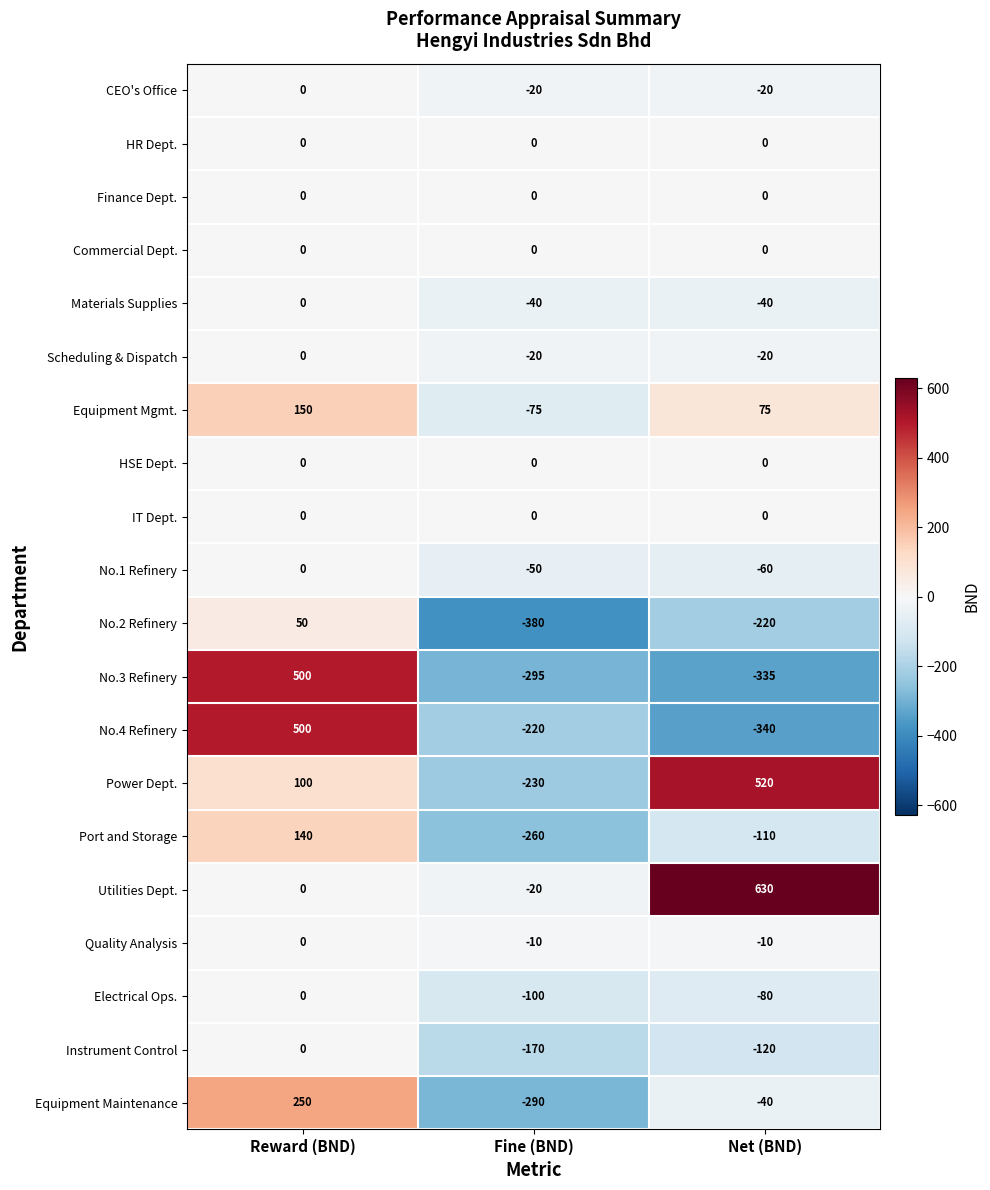

Is it true that Equipment Mgmt. equals -112 at Fine (BND)?

False